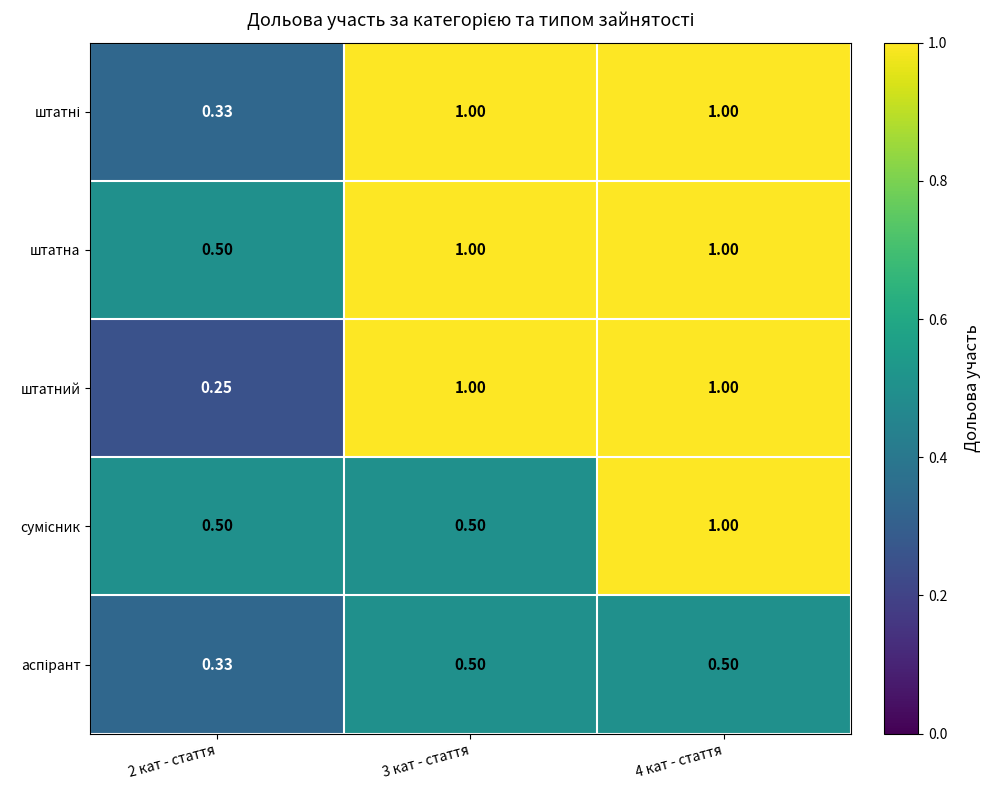

Between 2 кат - стаття and 4 кат - стаття, which series saw the biggest shift?

штатний